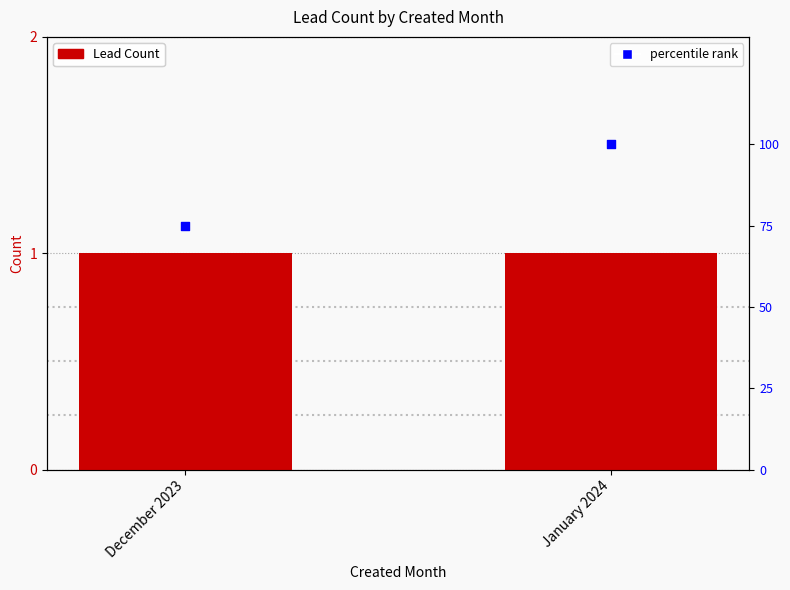

Which series has the largest Y range (max minus min)?

percentile rank